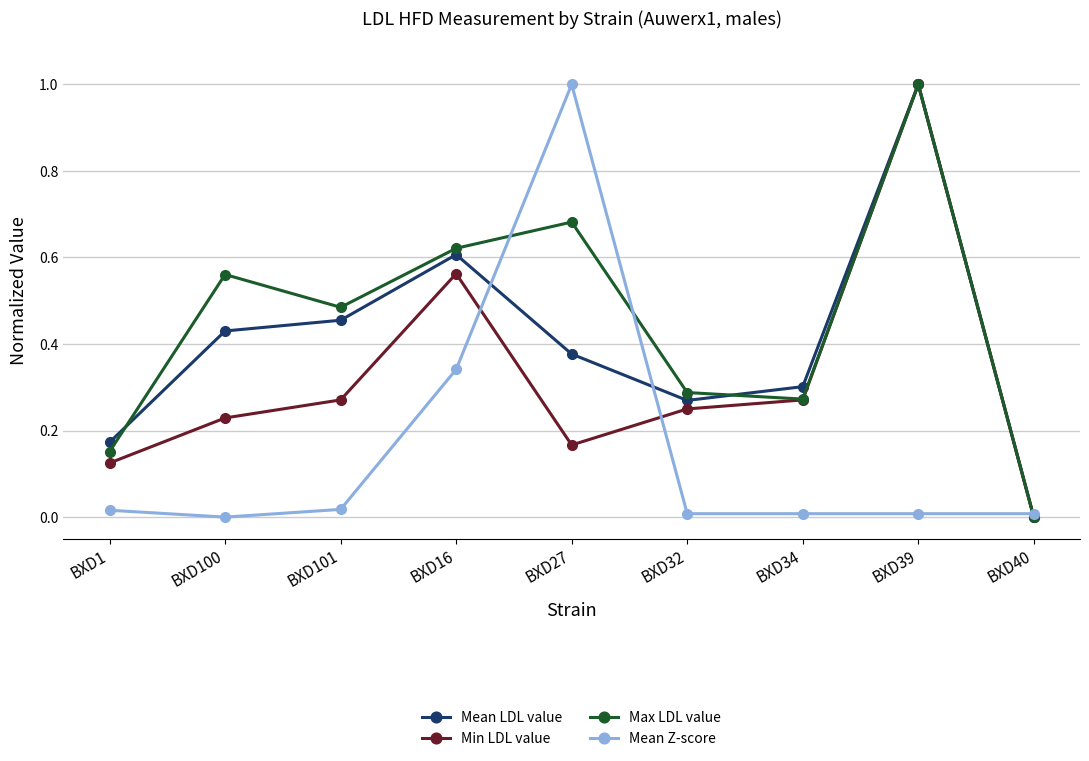

Where do Max LDL value and Mean LDL value first cross each other?

BXD1 and BXD100